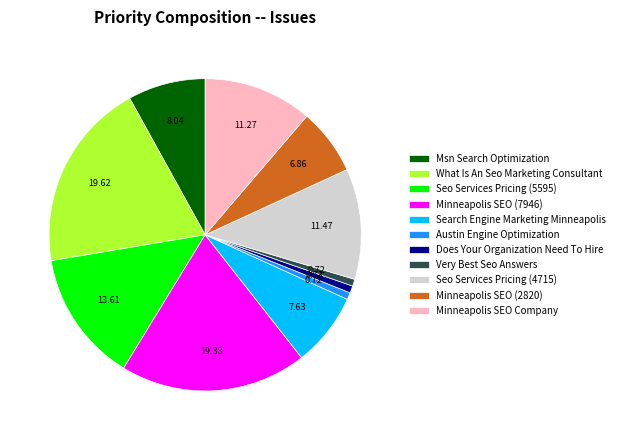

Do Minneapolis SEO Company and Very Best Seo Answers together represent more than half of the pie?

No